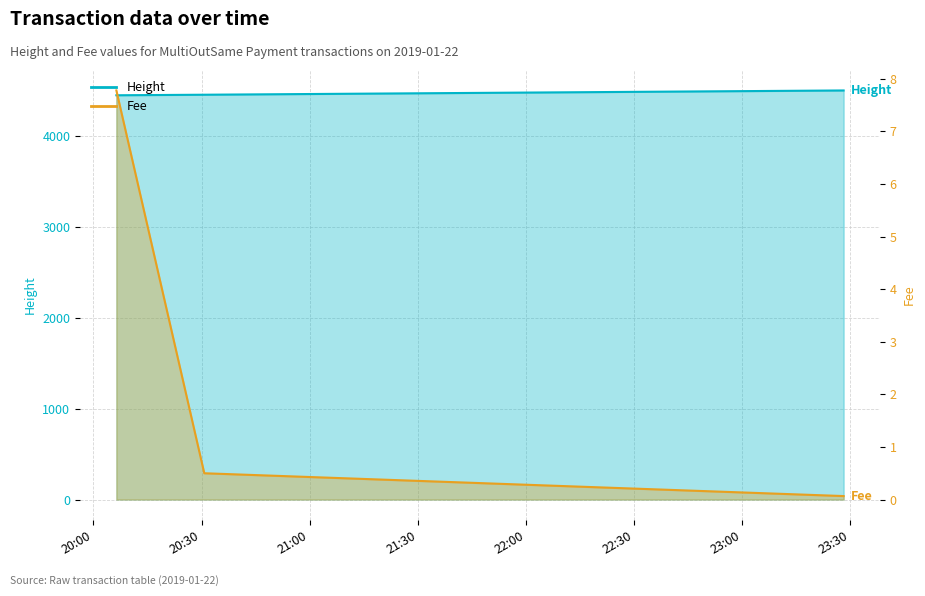

Between 2019-01-22 20:30:46 and 2019-01-22 20:06:22, which is larger?

2019-01-22 20:30:46